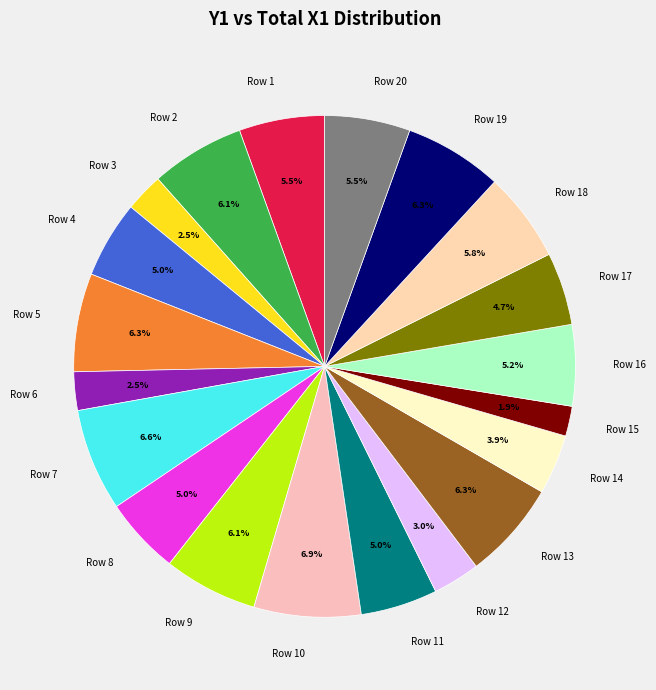

Between Row 16 and Row 17, which is larger?

Row 16